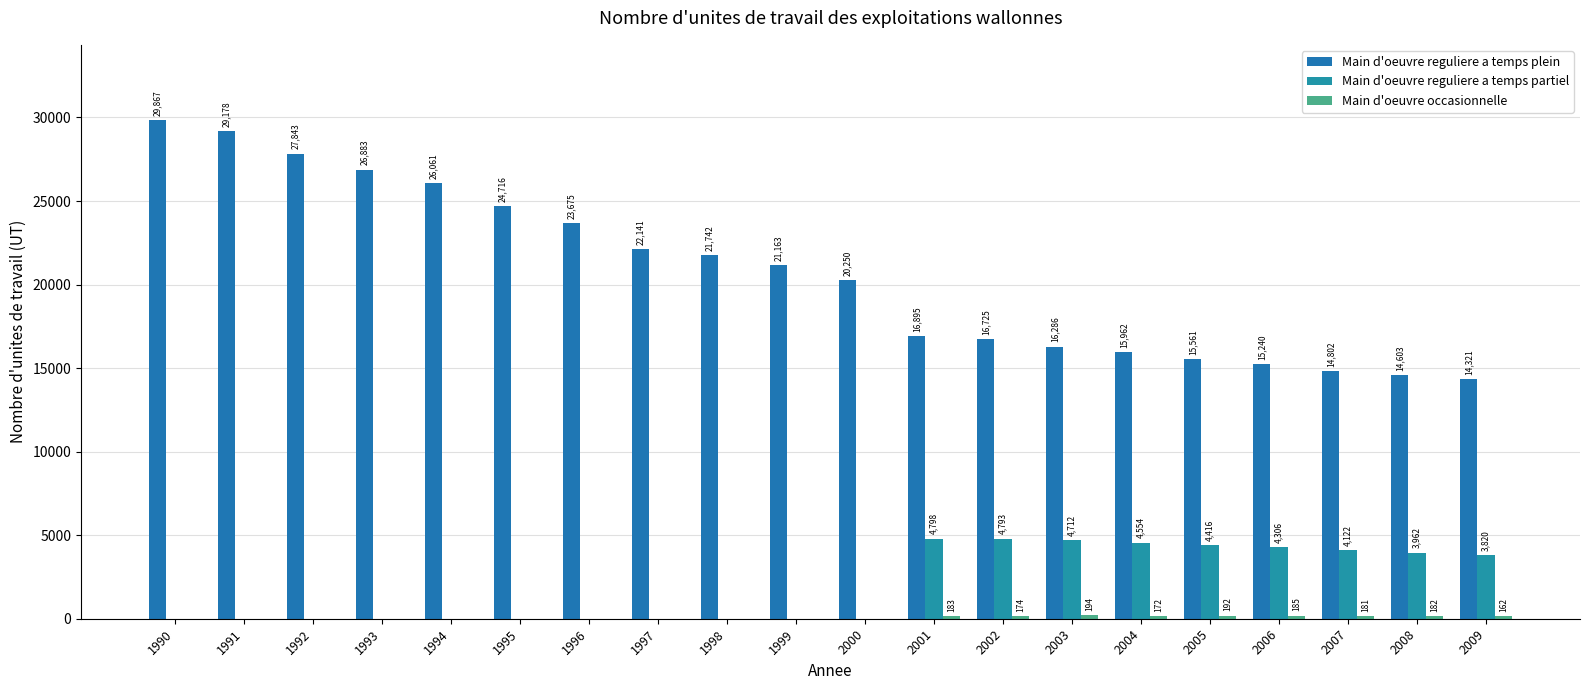

Which has a higher value, 2004 or 1990?

1990